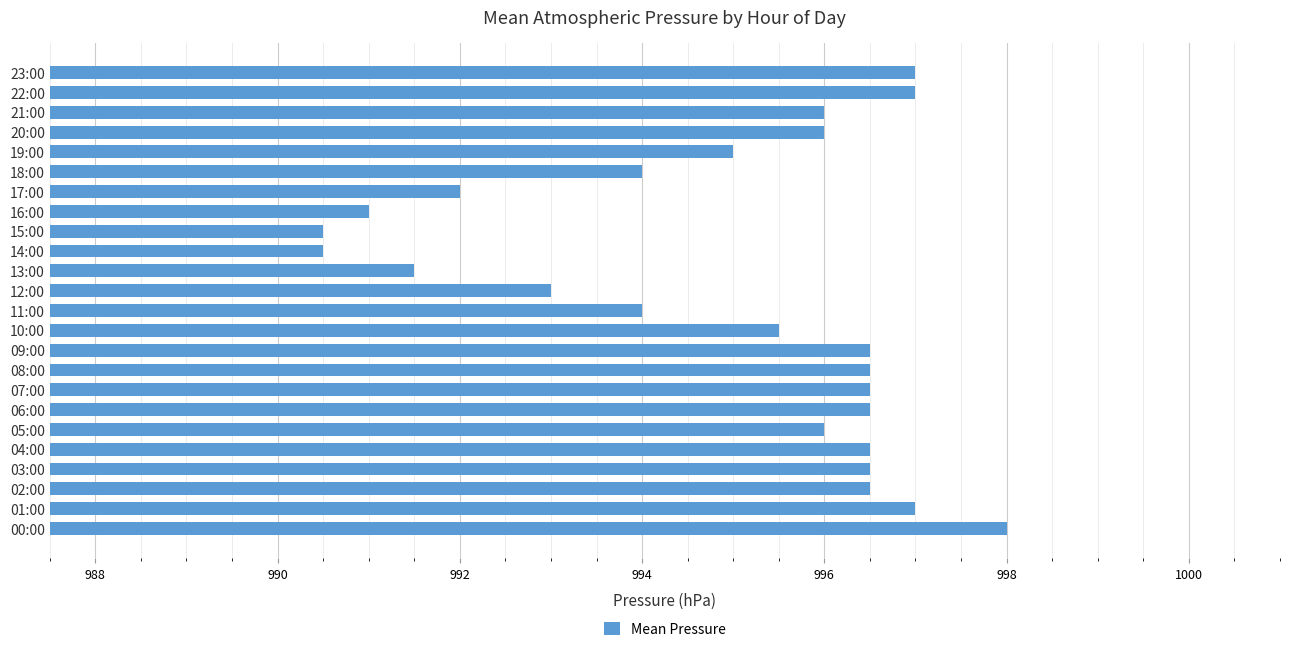

What is the smallest value displayed?

990.5